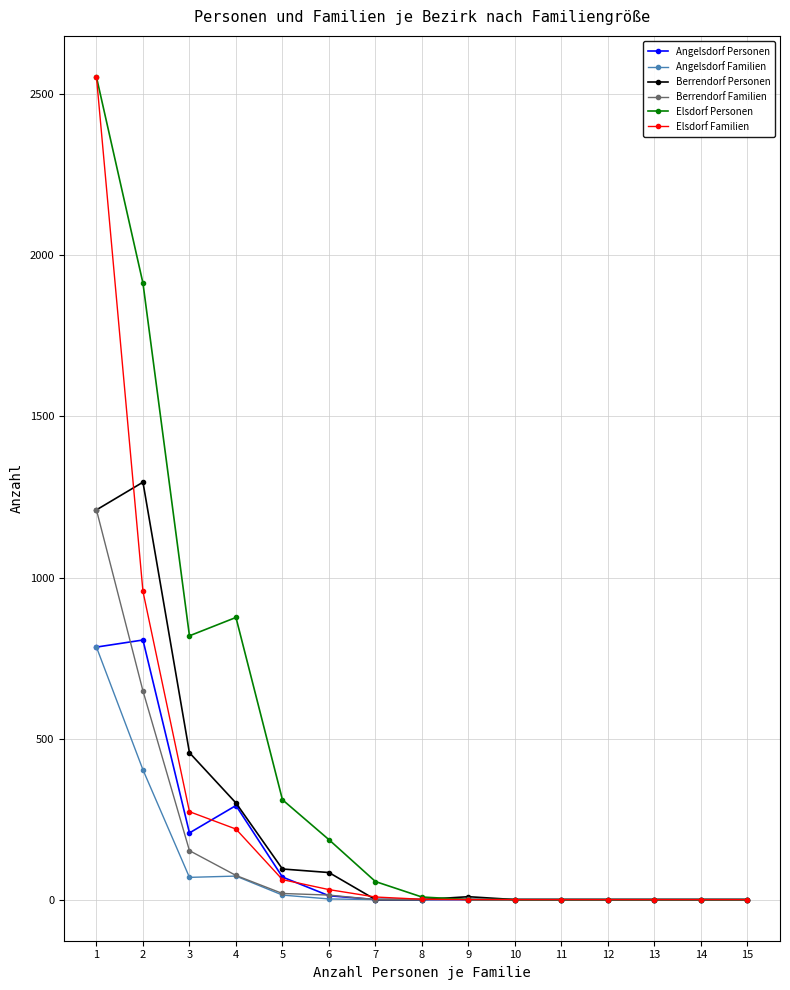

What is the maximum value shown in the chart?

2554